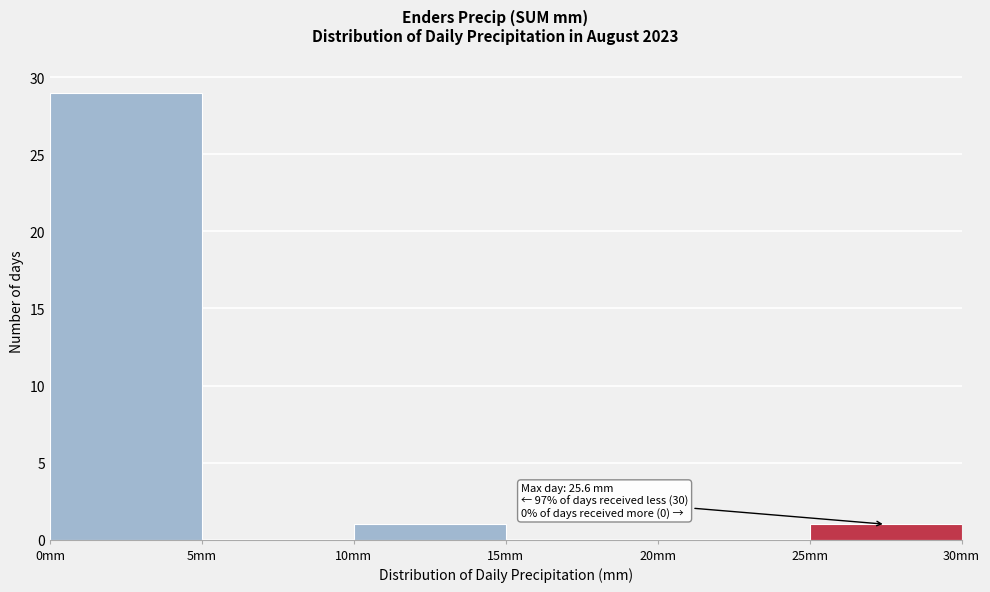

Which range on the x-axis has the tallest bar?

0 to 5